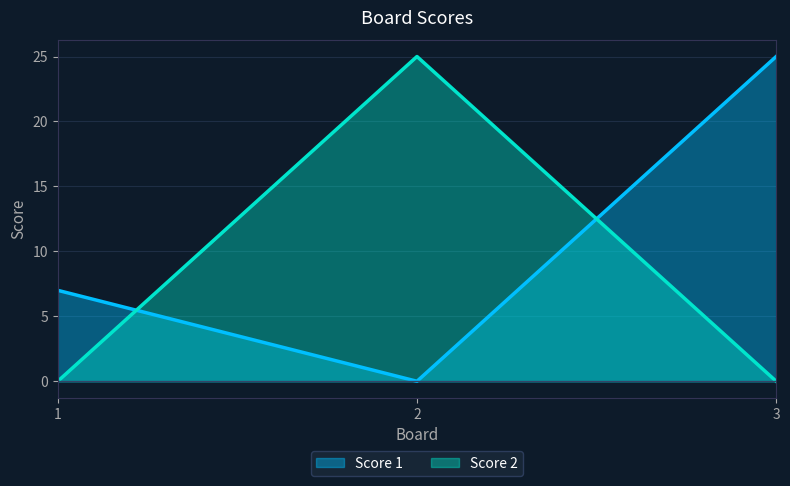

Which category has the highest value in the Score 2 series?

2